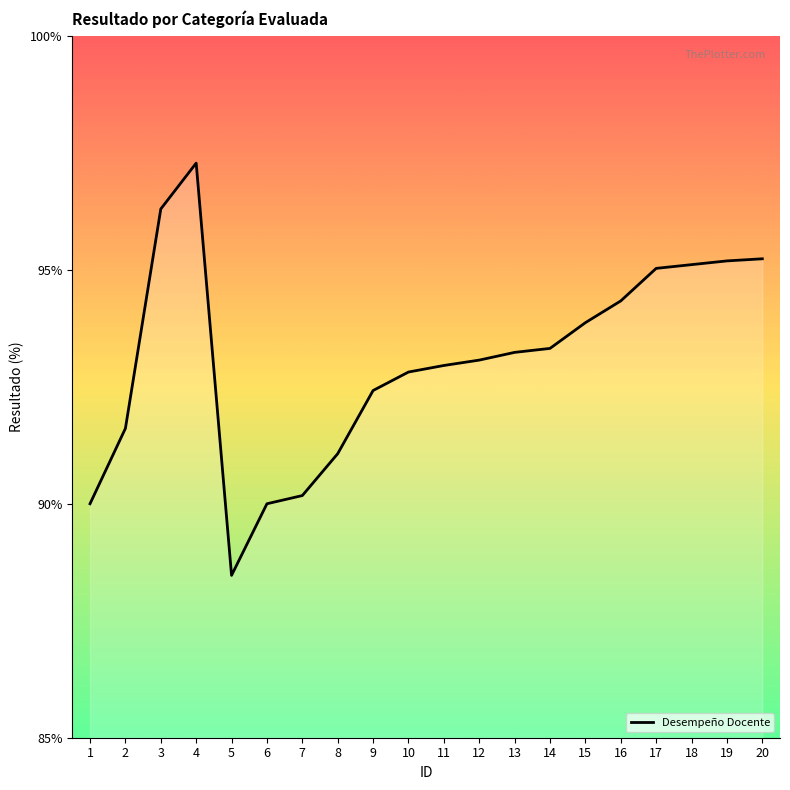

The chart shows a value of 159.1 at 9. True or false?

False